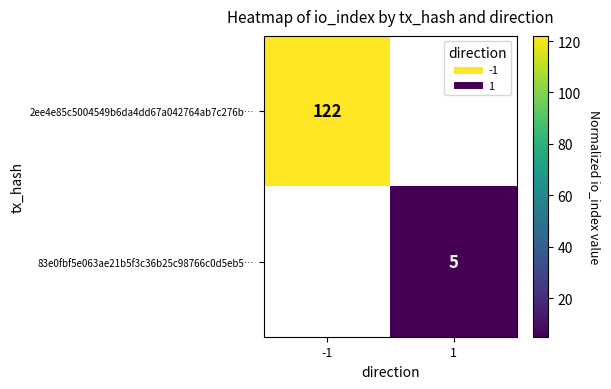

At how many categories does at least one series exceed 16?

1